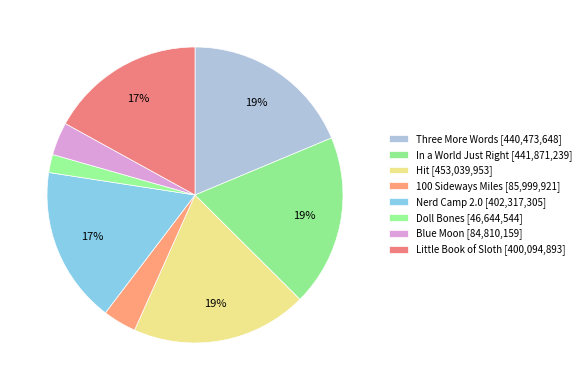

To the nearest percent, what is the difference between the Nerd Camp 2.0 and 100 Sideways Miles slice percentages?

13%